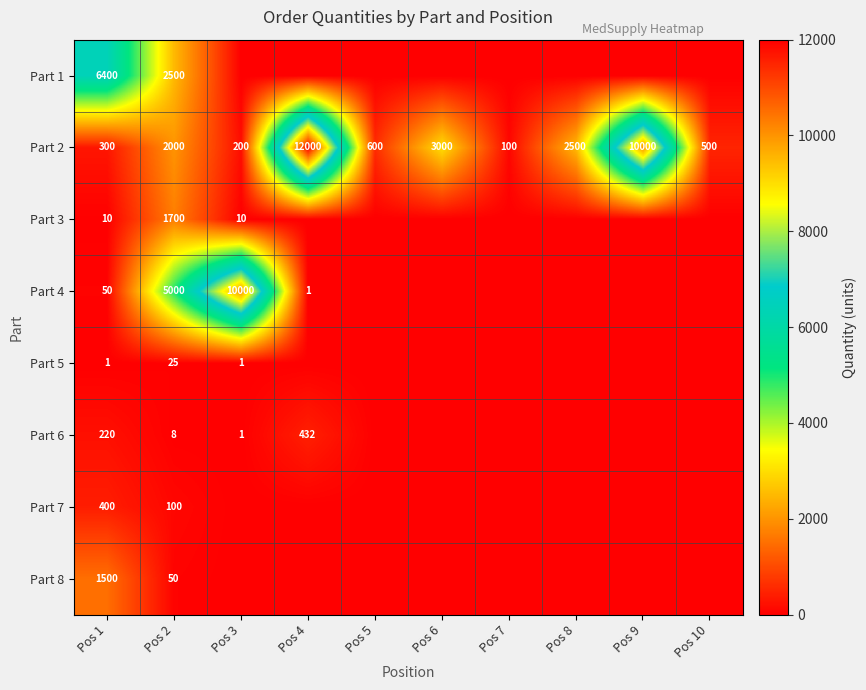

Is it true that Part 8 equals 25 at Pos 2?

False